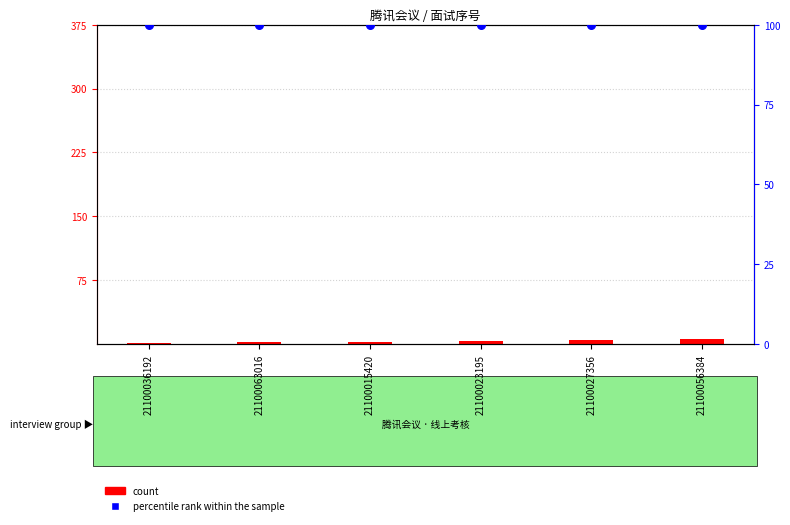

Which series contains the highest Y value?

percentile rank within the sample